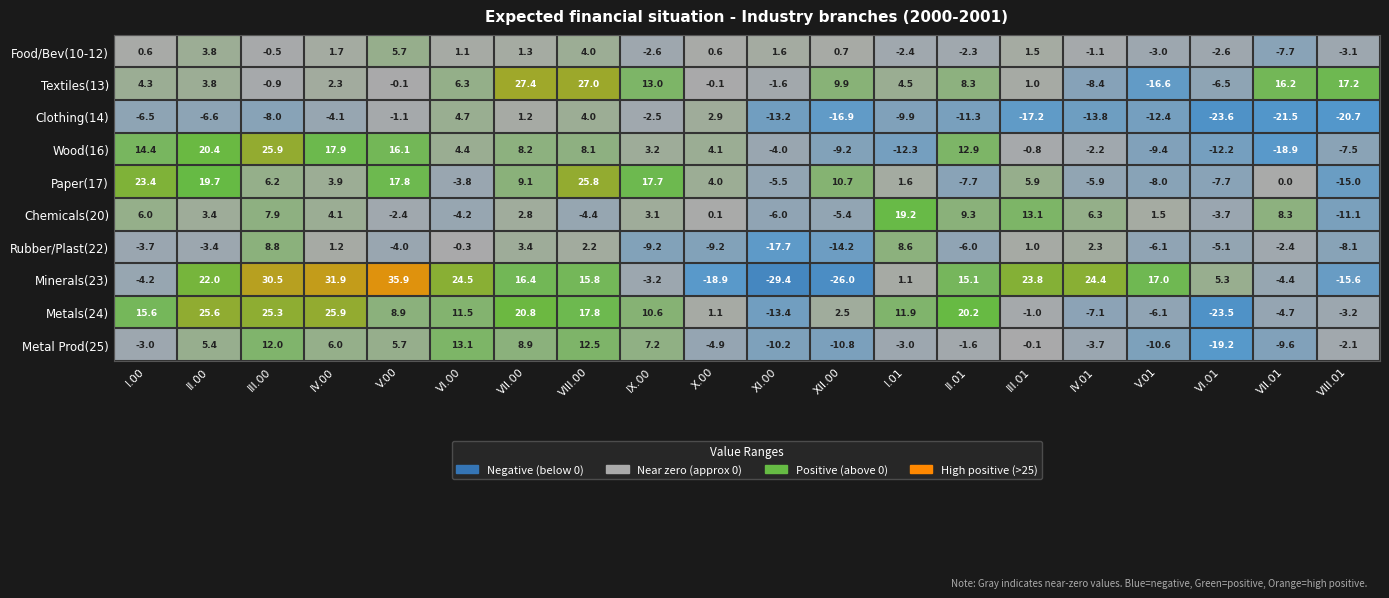

At how many categories does at least one series exceed 14?

16